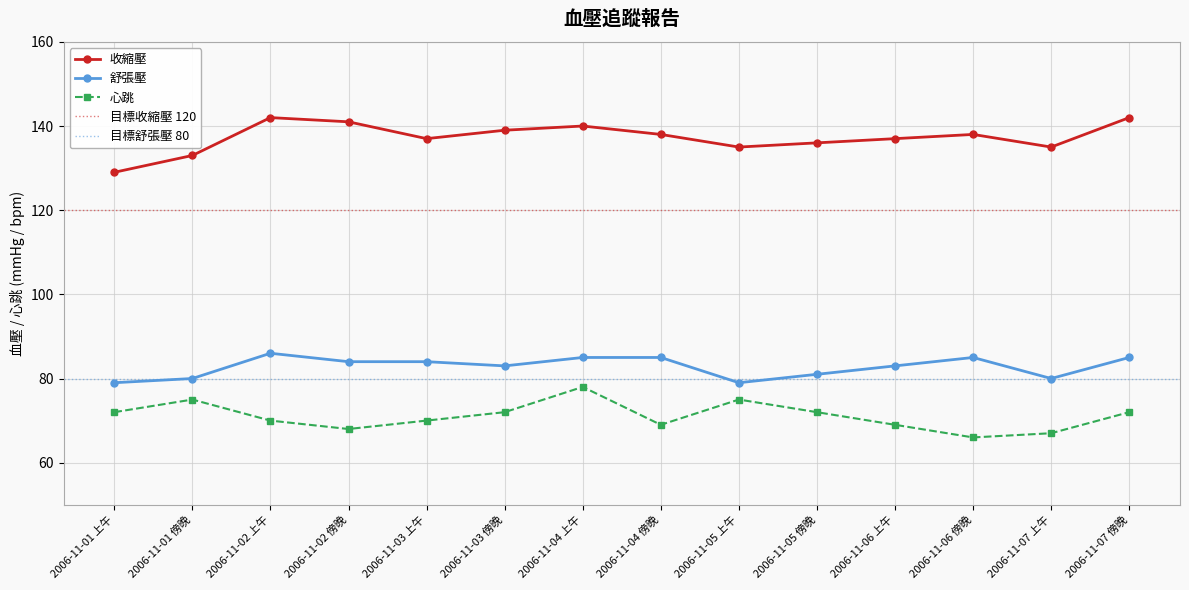

Reading left to right, extract all data points from this chart.

收縮壓: 129	133	142	141	137	139	140	138	135	136	137	138	135	142
舒張壓: 79	80	86	84	84	83	85	85	79	81	83	85	80	85
心跳: 72	75	70	68	70	72	78	69	75	72	69	66	67	72